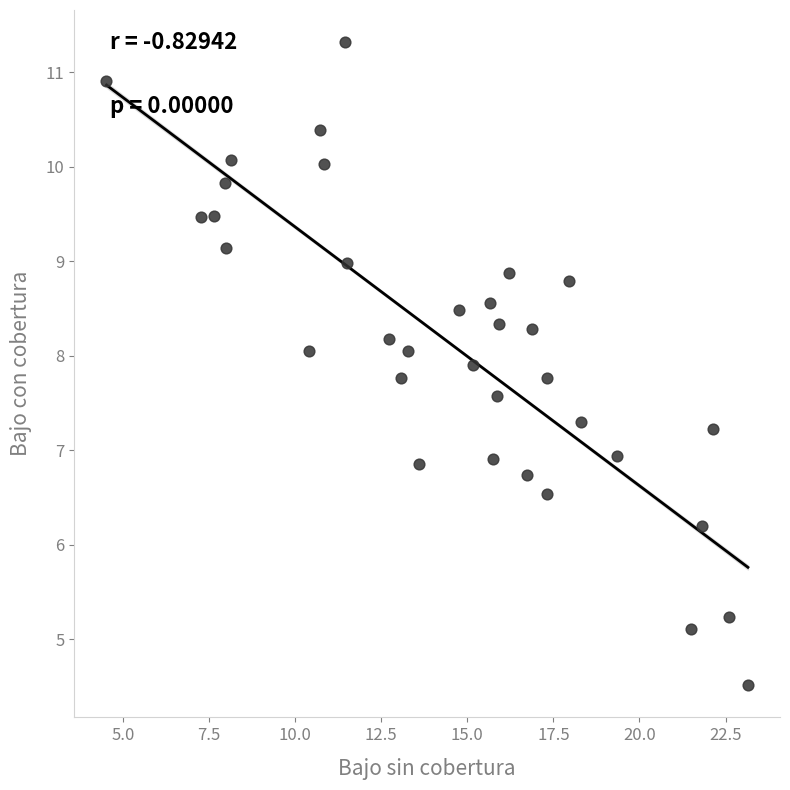

What is the range of X values (max minus min)?

18.6